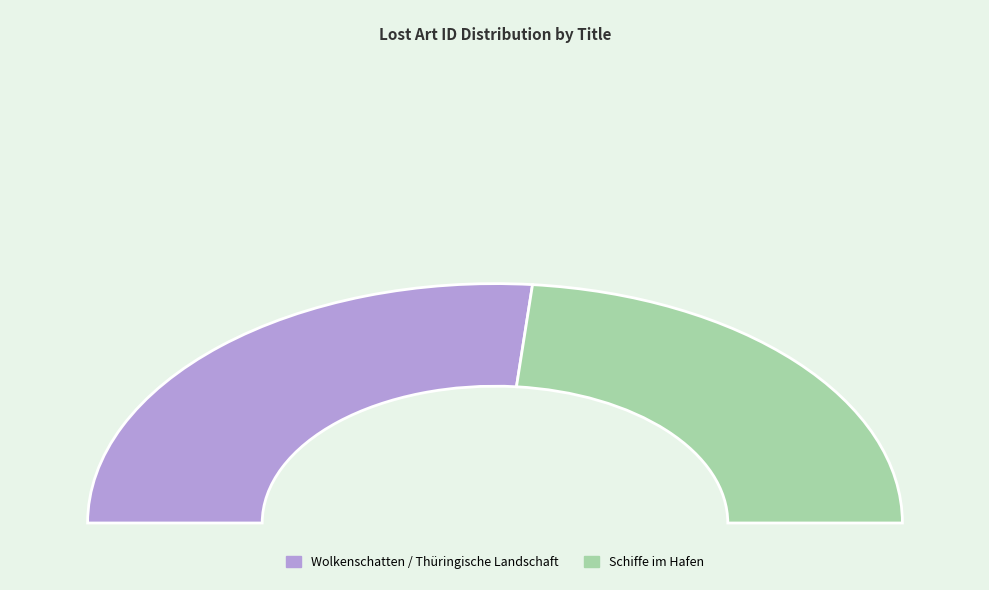

Is there any slice that represents more than half of the pie?

Yes